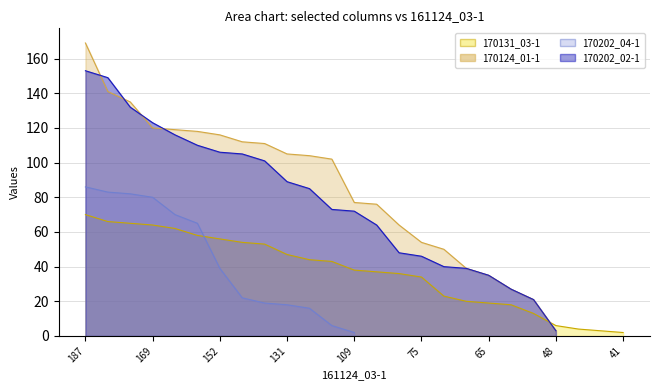

What value does the data have at 17, to the nearest 5?

65